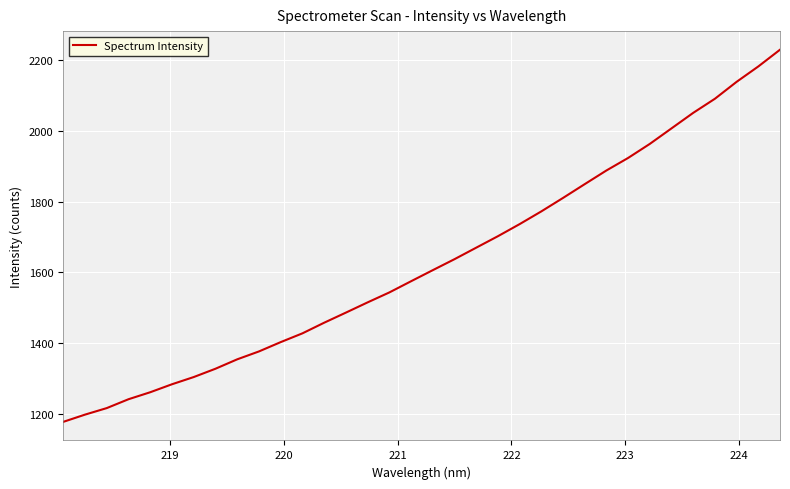

What is the difference between the maximum and minimum values?

1052.0